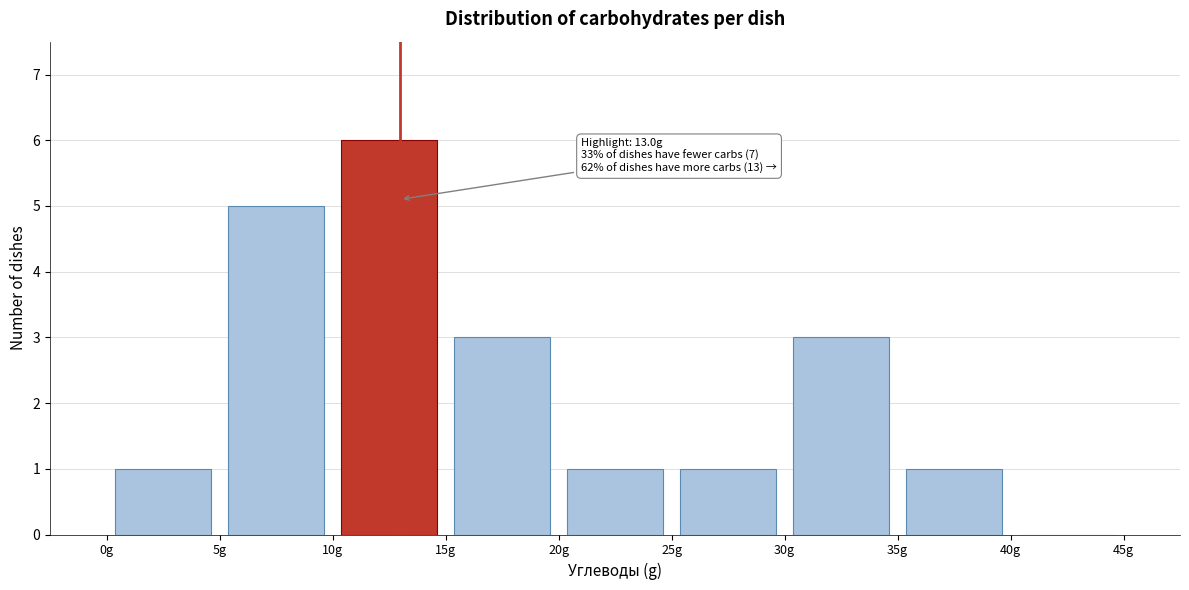

Over which range of the x-axis is the bar tallest?

10 to 15